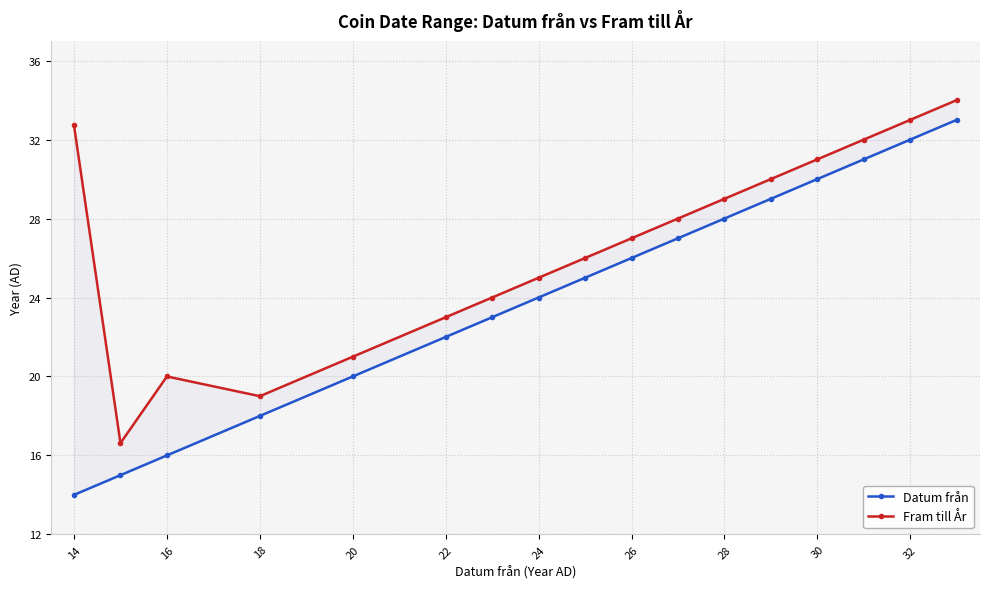

List the series in order of their overall mean, highest first.

Fram till År, Datum från